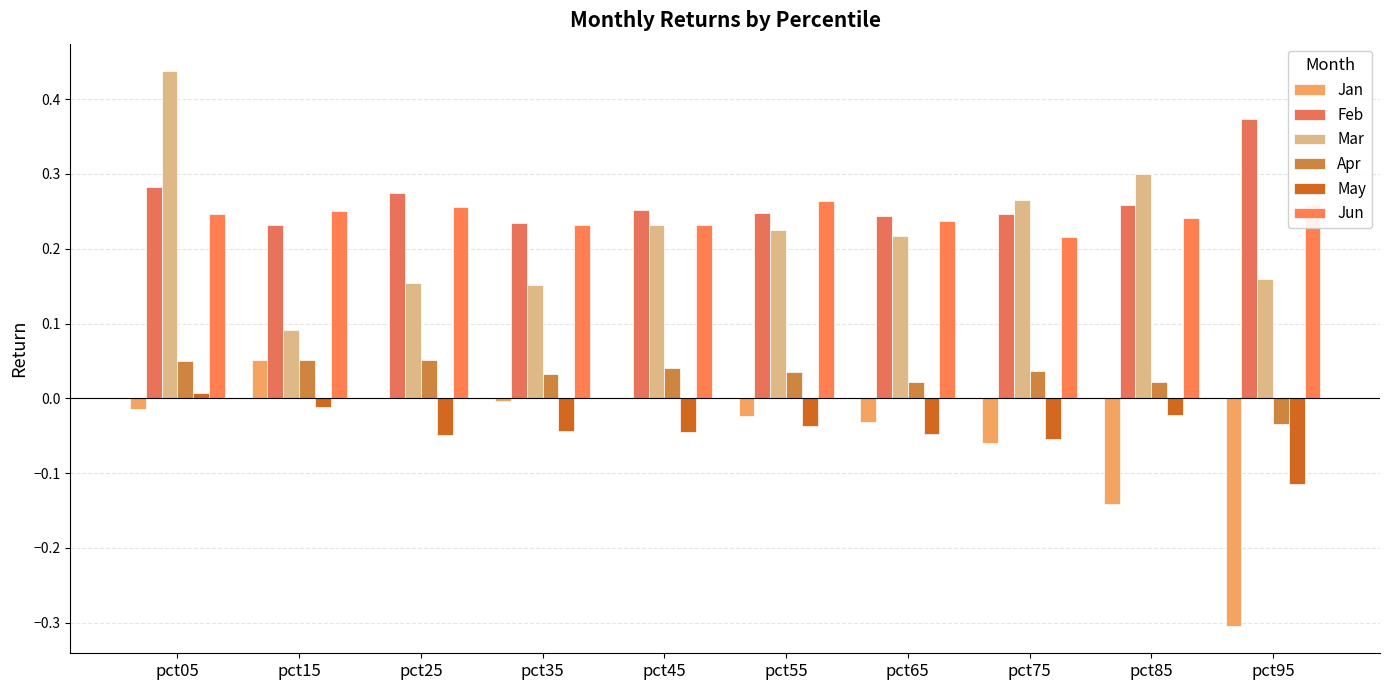

Between pct25 and pct45, which series saw the biggest shift?

Mar